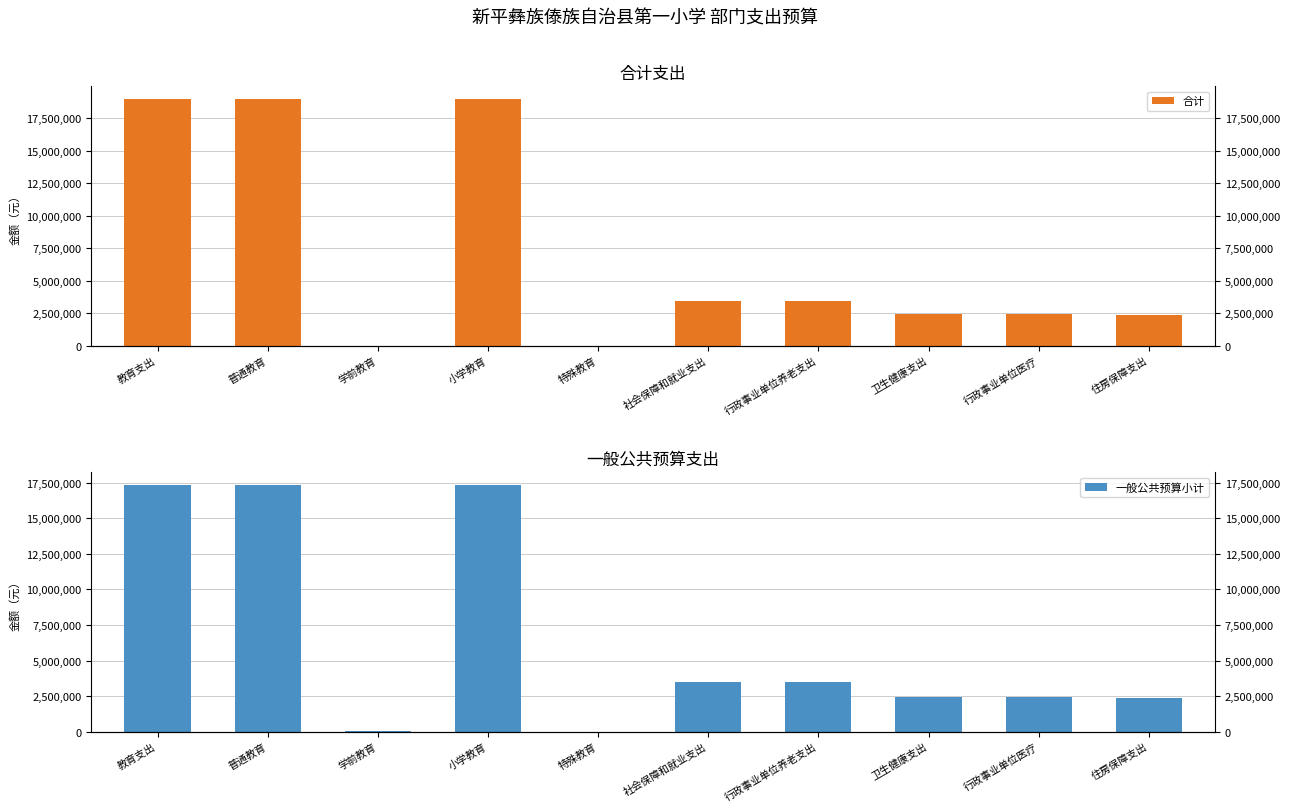

How many groups of bars are there?

10